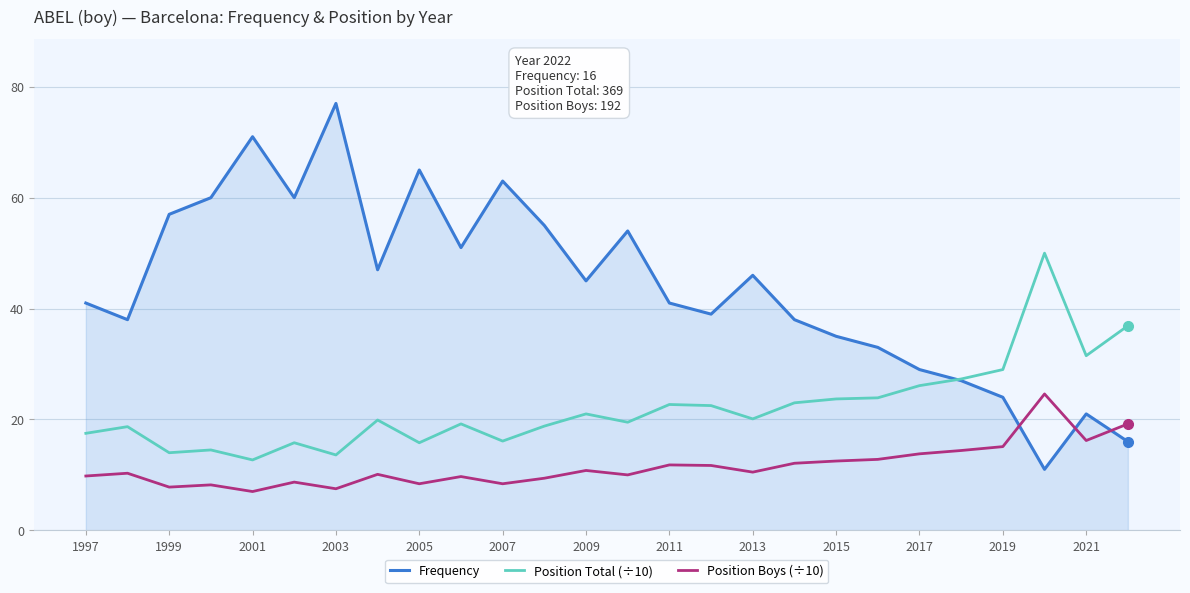

In Frequency, how many points are lower than both neighbors (excluding endpoints)?

7